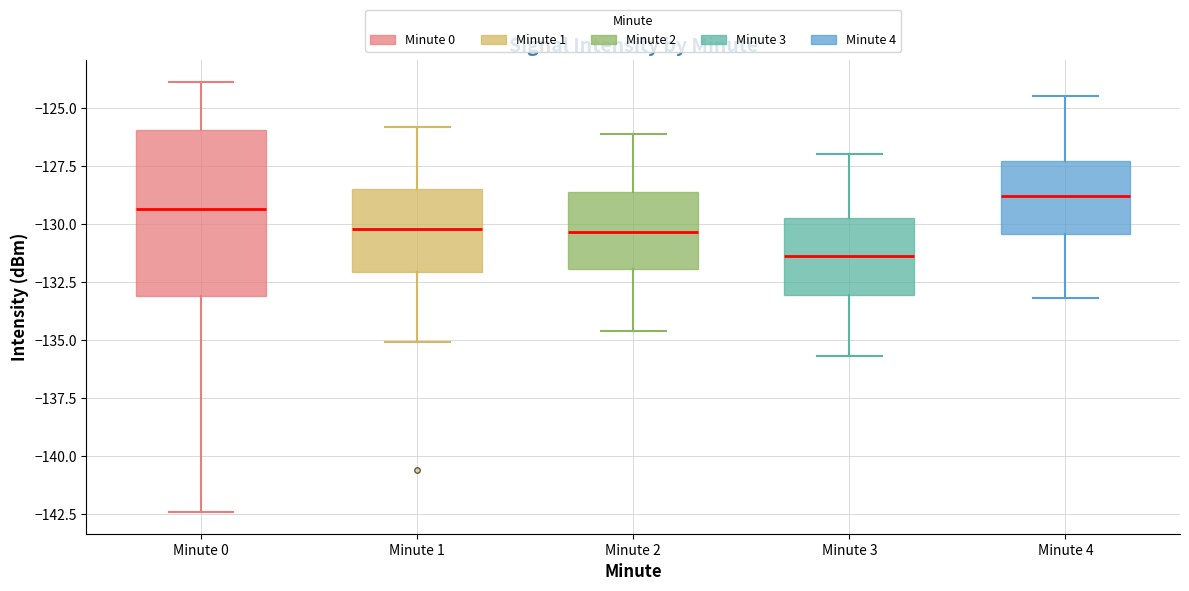

Which box has the highest median line?

Minute 4